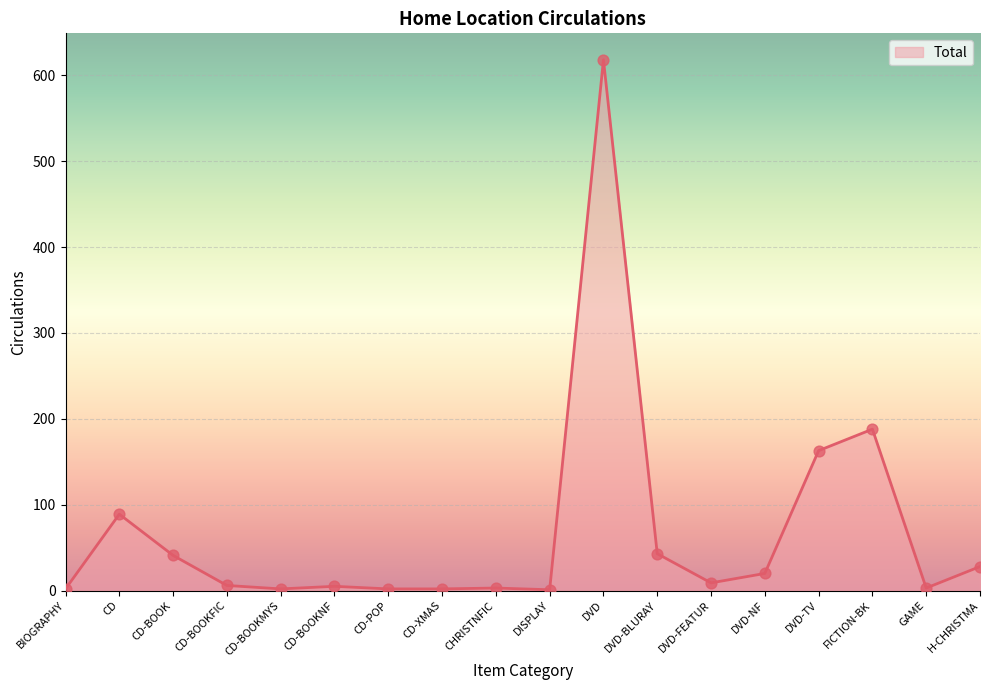

Approximately how many times larger is the value at DVD-NF compared to BIOGRAPHY?

10.0